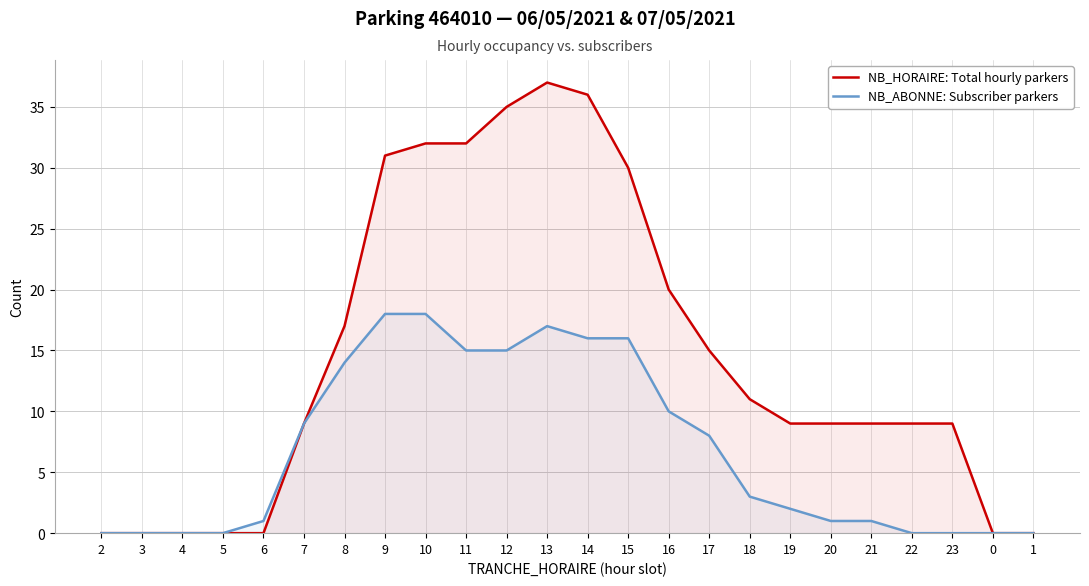

What is the difference between the NB_HORAIRE: Total hourly parkers values at 6 and 19?

9